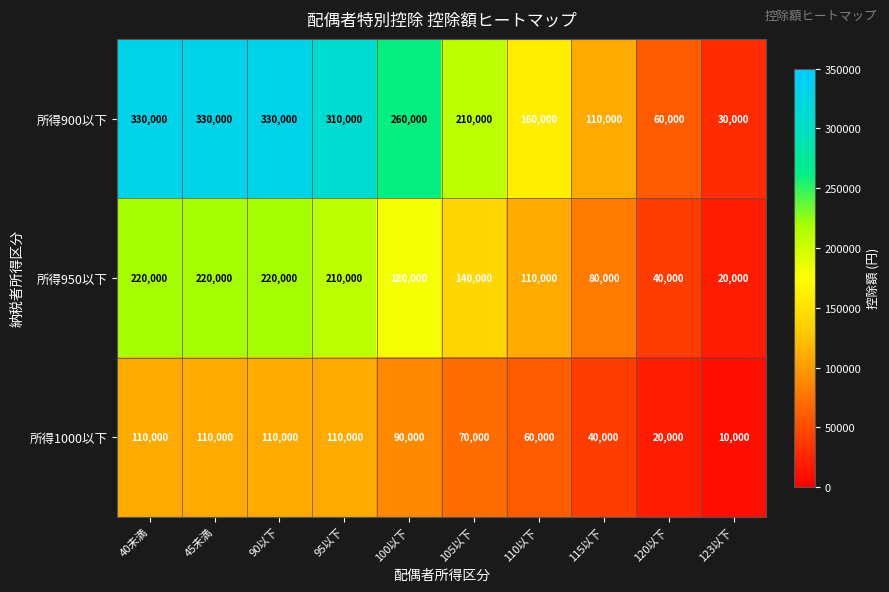

Reading right to left, what are all the values shown in this chart?

所得900以下: 123以下=30000	120以下=60000	115以下=110000	110以下=160000	105以下=210000	100以下=260000	95以下=310000	90以下=330000	45未満=330000	40未満=330000
所得950以下: 123以下=20000	120以下=40000	115以下=80000	110以下=110000	105以下=140000	100以下=180000	95以下=210000	90以下=220000	45未満=220000	40未満=220000
所得1000以下: 123以下=10000	120以下=20000	115以下=40000	110以下=60000	105以下=70000	100以下=90000	95以下=110000	90以下=110000	45未満=110000	40未満=110000